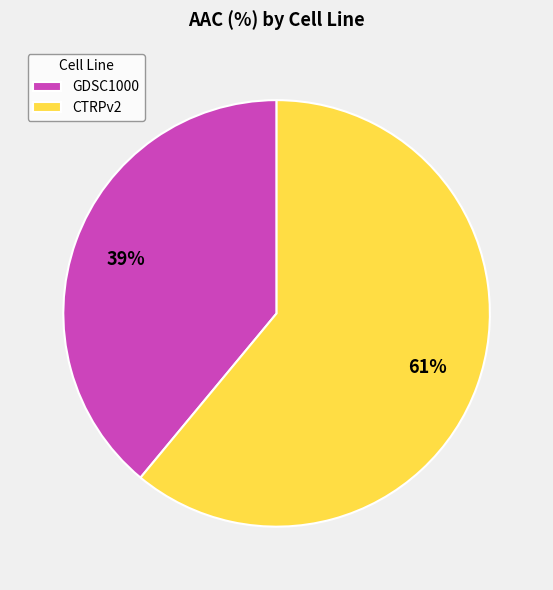

Is the sum of CTRPv2 and GDSC1000 greater than half?

Yes